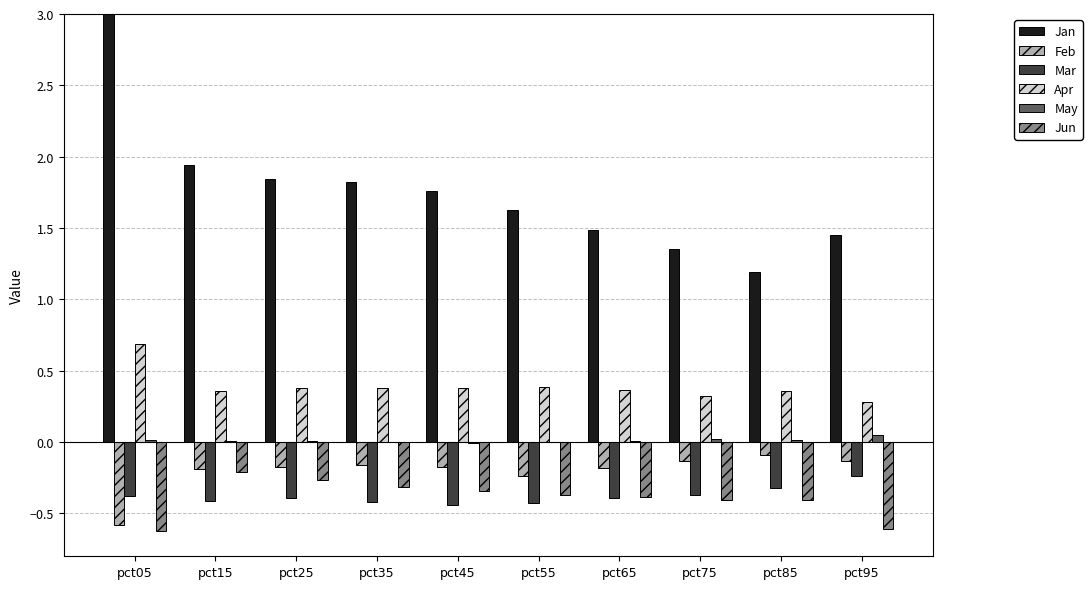

Reading right to left, extract all data points from this chart.

Jan: pct95=1.5	pct85=1.2	pct75=1.4	pct65=1.5	pct55=1.6	pct45=1.8	pct35=1.8	pct25=1.8	pct15=1.9	pct05=5.1
Feb: pct95=-0.1	pct85=-0.1	pct75=-0.1	pct65=-0.2	pct55=-0.2	pct45=-0.2	pct35=-0.2	pct25=-0.2	pct15=-0.2	pct05=-0.6
Mar: pct95=-0.2	pct85=-0.3	pct75=-0.4	pct65=-0.4	pct55=-0.4	pct45=-0.4	pct35=-0.4	pct25=-0.4	pct15=-0.4	pct05=-0.4
Apr: pct95=0.3	pct85=0.4	pct75=0.3	pct65=0.4	pct55=0.4	pct45=0.4	pct35=0.4	pct25=0.4	pct15=0.4	pct05=0.7
May: pct95=0.0	pct85=0.0	pct75=0.0	pct65=0.0	pct55=-0.0	pct45=-0.0	pct35=0.0	pct25=0.0	pct15=0.0	pct05=0.0
Jun: pct95=-0.6	pct85=-0.4	pct75=-0.4	pct65=-0.4	pct55=-0.4	pct45=-0.3	pct35=-0.3	pct25=-0.3	pct15=-0.2	pct05=-0.6